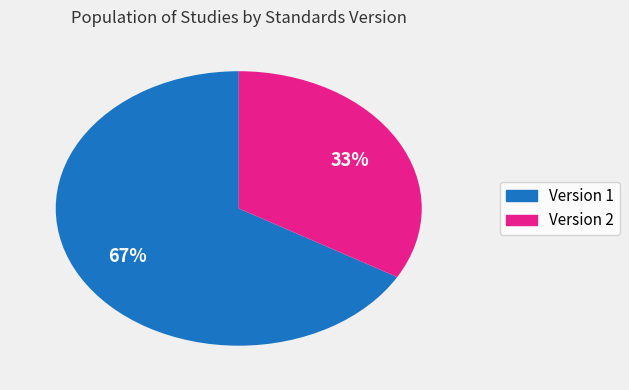

True or false: Version 2 accounts for 47% of the total.

False